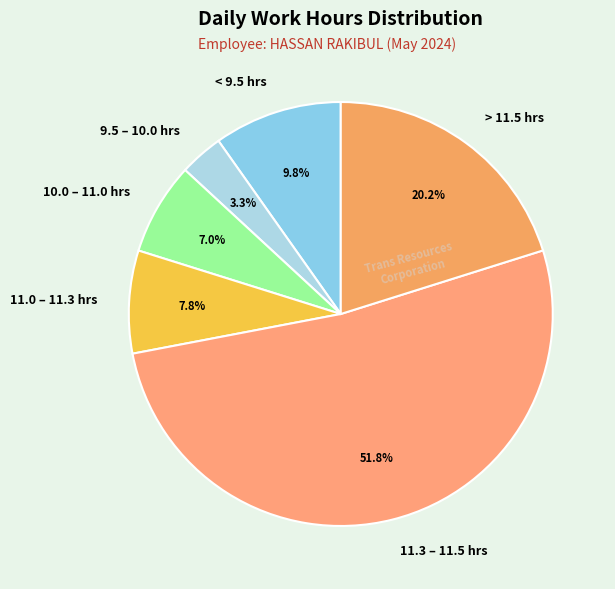

What is the largest slice in the pie chart?

11.3 – 11.5 hrs